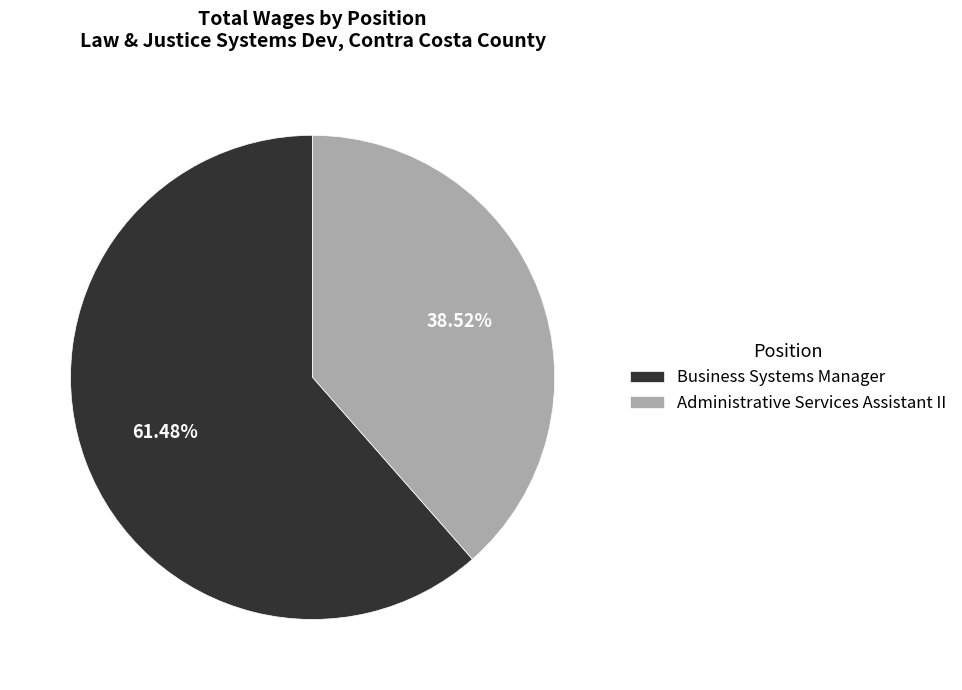

Which category accounts for the majority?

Business Systems Manager